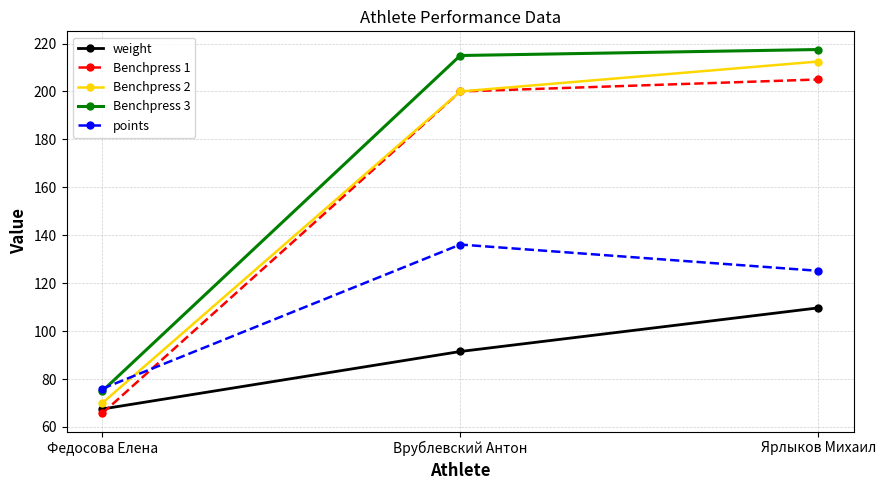

Which category has the lowest value across all series?

Федосова Елена